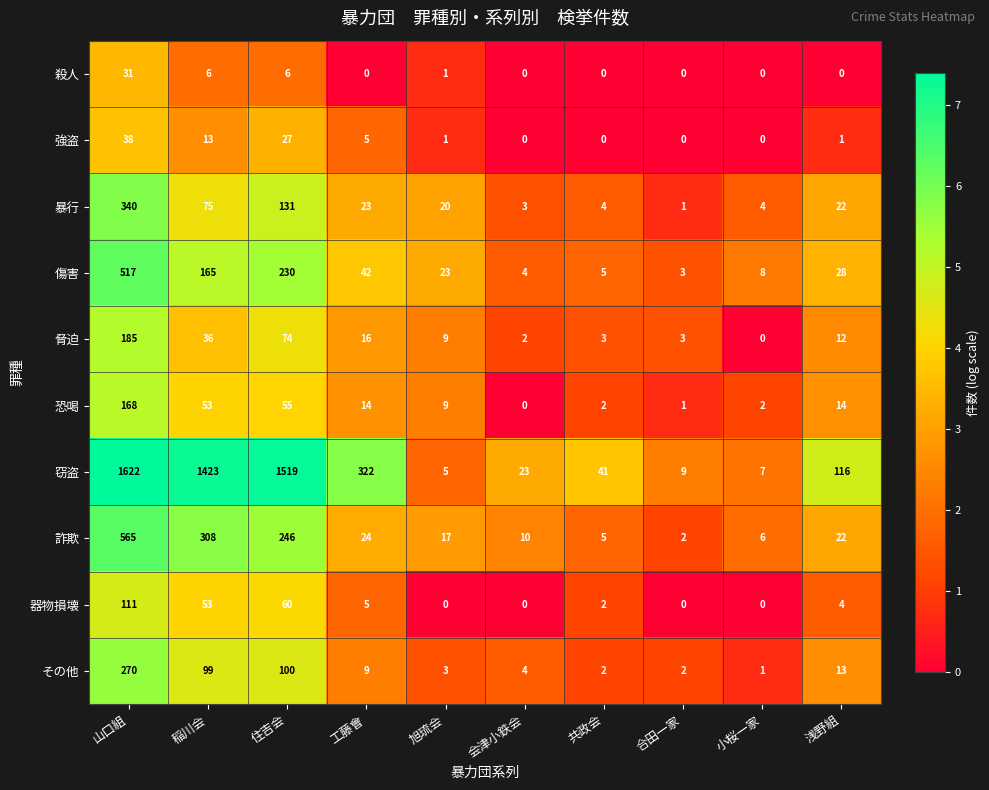

True or false: 暴行 has a value of 0 at 合田一家.

False